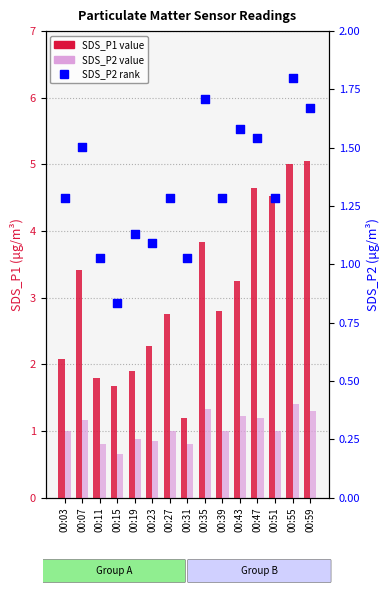

Which series reaches the maximum Y coordinate?

SDS_P1